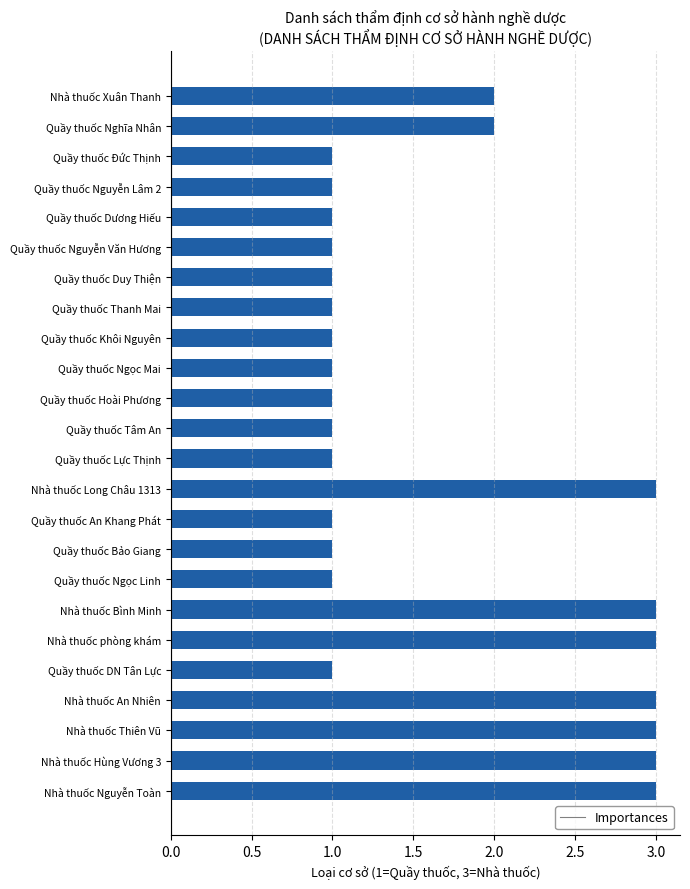

Approximately how many times larger is the value at Quầy thuốc Duy Thiện compared to Nhà thuốc Hùng Vương 3?

0.3